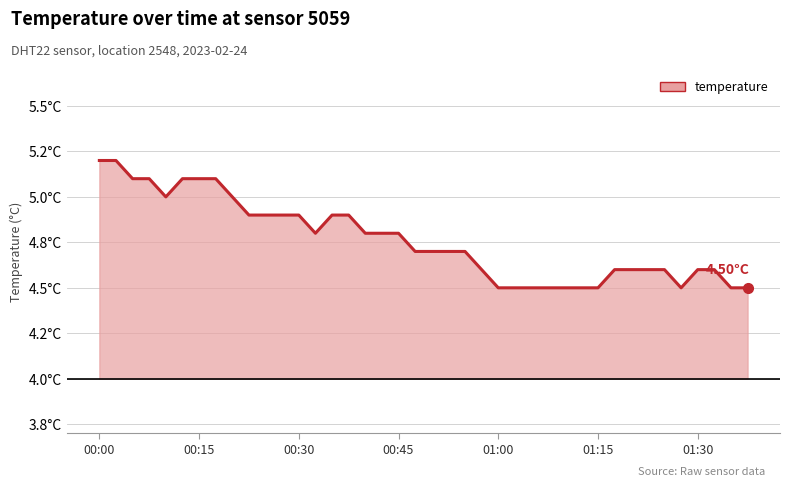

How many values are between 4 and 5?

33